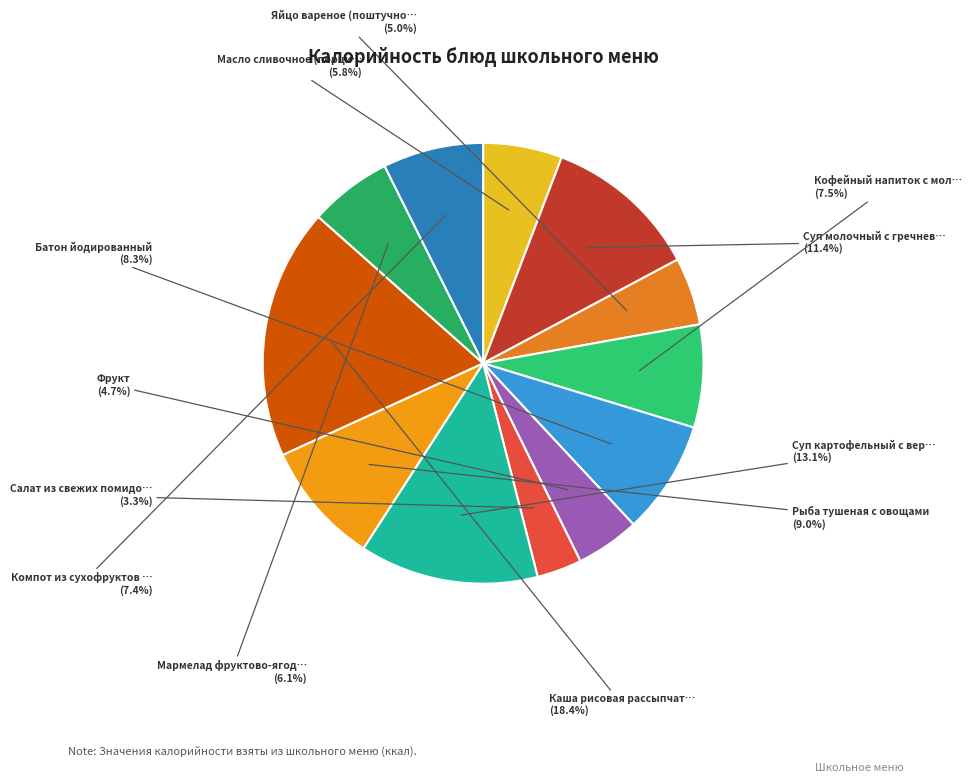

Rank the categories by value from lowest to highest.

Салат из свежих помидоров и огурцов, Фрукт, Яйцо вареное (поштучно), Масло сливочное (порциями), Мармелад фруктово-ягодный, Компот из сухофруктов с витамином С, Кофейный напиток с молоком, Батон йодированный, Рыба тушеная с овощами, Суп молочный с гречневой крупой, Суп картофельный с вермишелью, Каша рисовая рассыпчатая